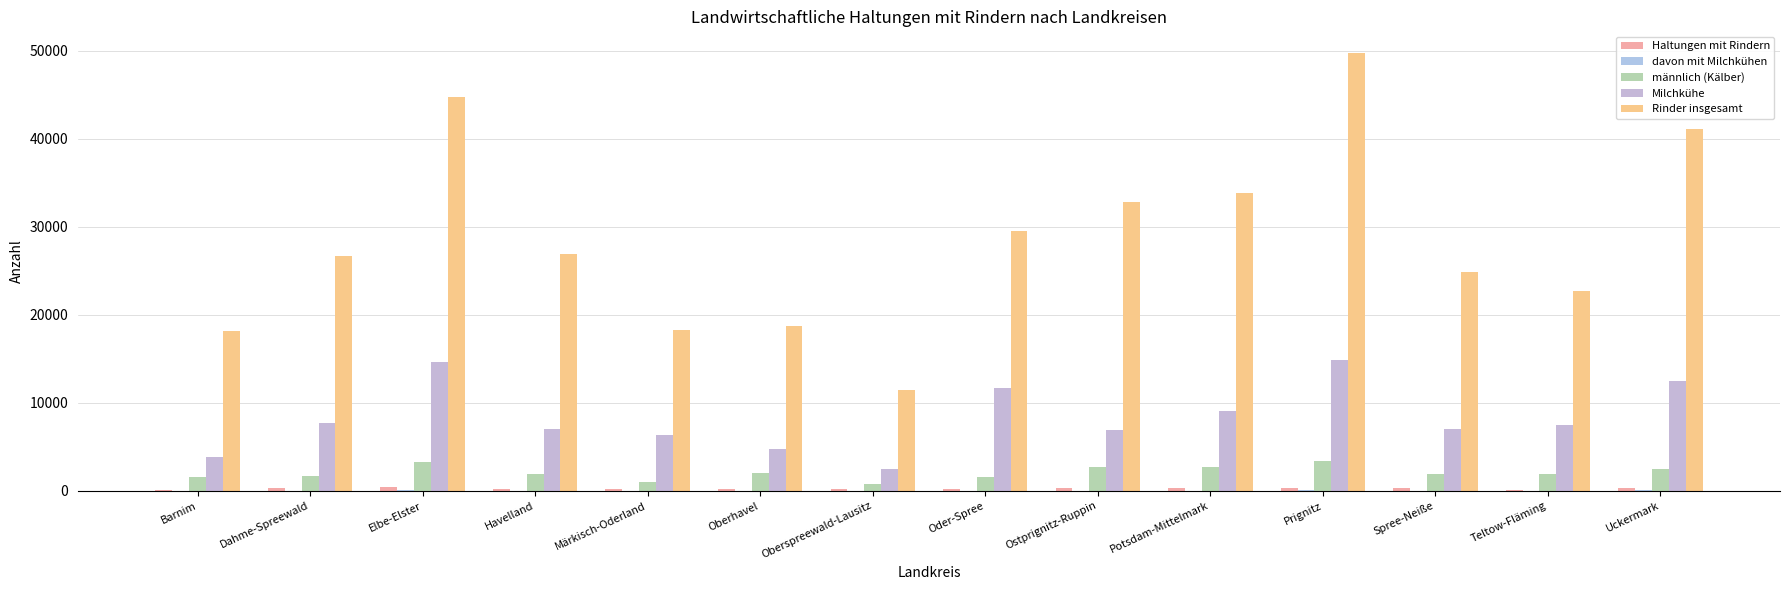

Rank the categories by Haltungen mit Rindern value from lowest to highest.

Barnim, Teltow-Fläming, Märkisch-Oderland, Havelland, Oder-Spree, Oberhavel, Oberspreewald-Lausitz, Potsdam-Mittelmark, Uckermark, Dahme-Spreewald, Ostprignitz-Ruppin, Spree-Neiße, Prignitz, Elbe-Elster